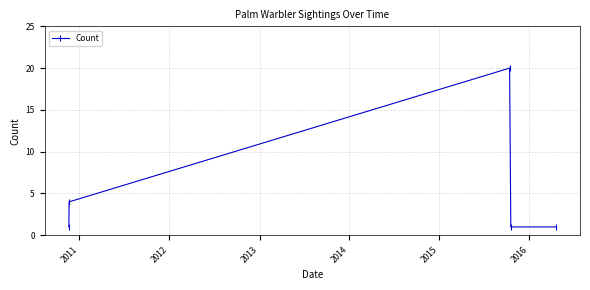

How many values are between 1 and 4?

4